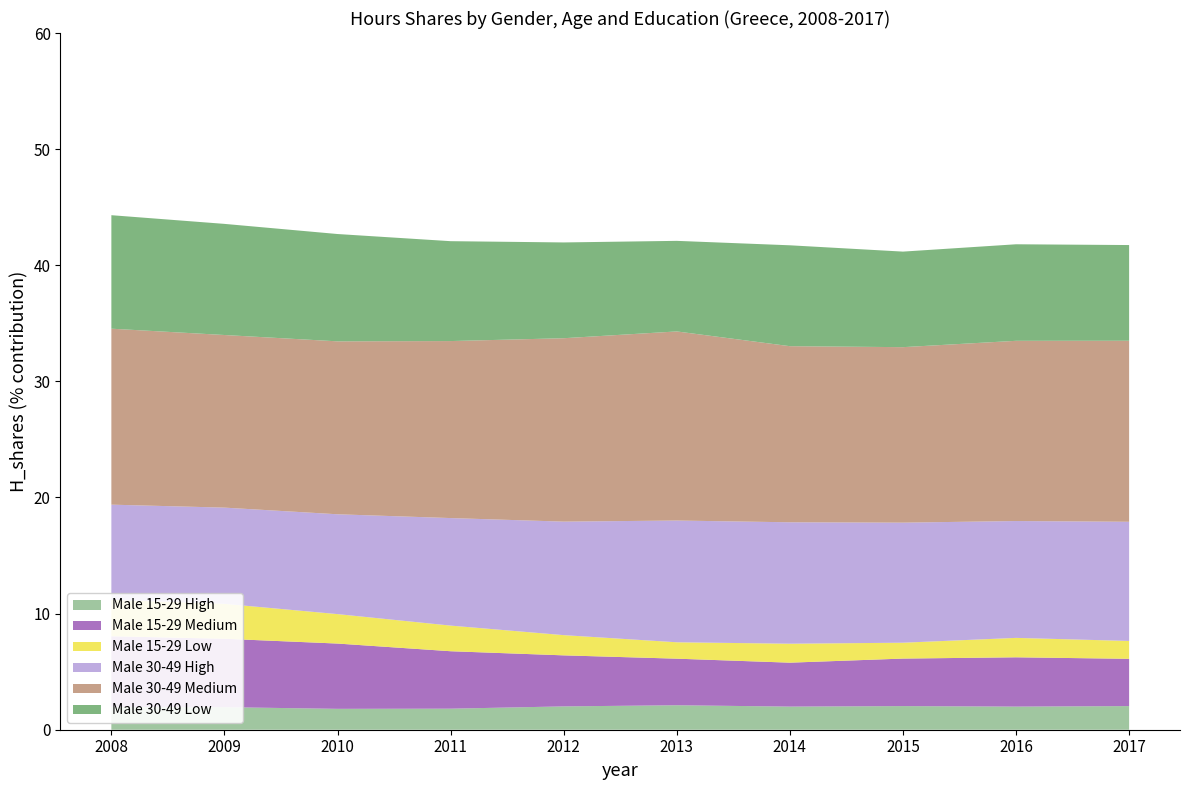

What is the difference between the Male 15-29 High values at 2009 and 2011?

0.1